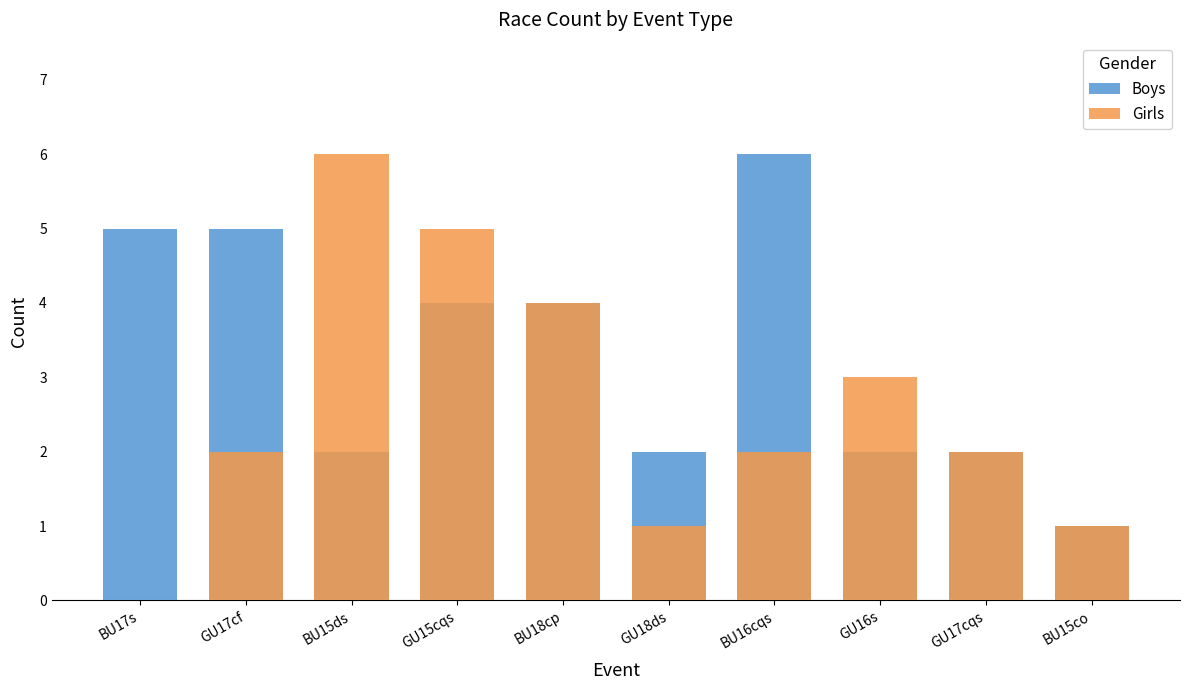

What is the difference between the maximum and second lowest values in the Boys series?

4